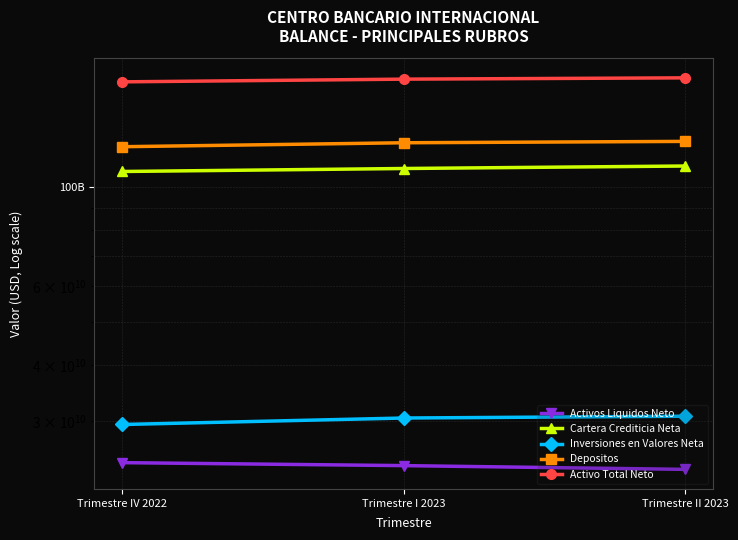

What are all the series names shown in the legend?

Activos Liquidos Neto, Cartera Crediticia Neta, Inversiones en Valores Neta, Depositos, Activo Total Neto